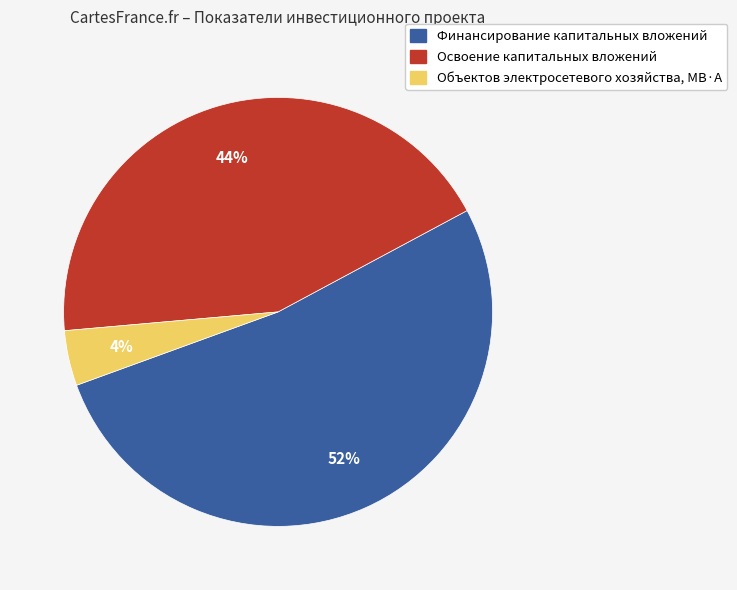

Between Финансирование капитальных вложений and Освоение капитальных вложений, which is larger?

Финансирование капитальных вложений